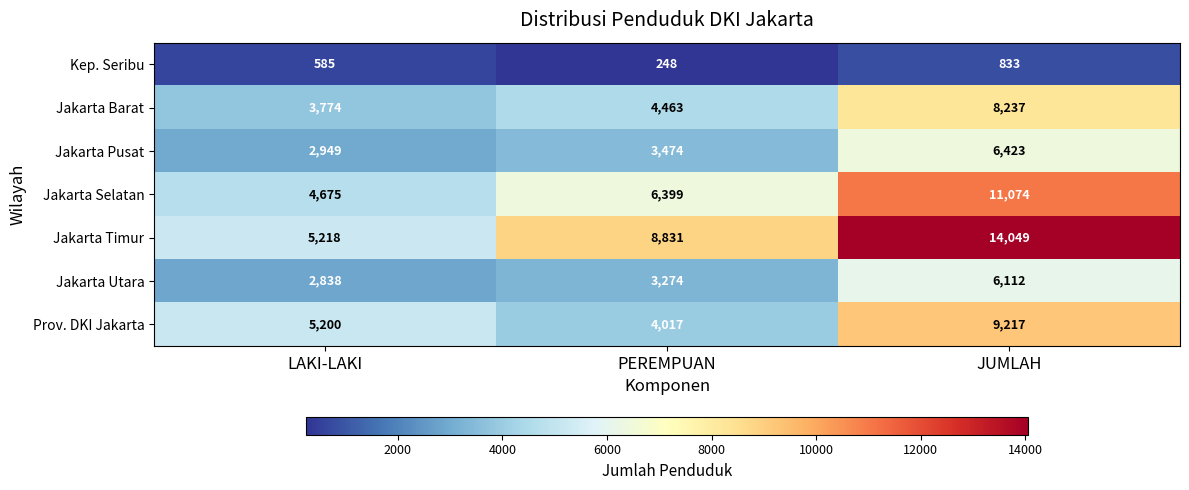

How many data points in Jakarta Barat are less than 4463?

1